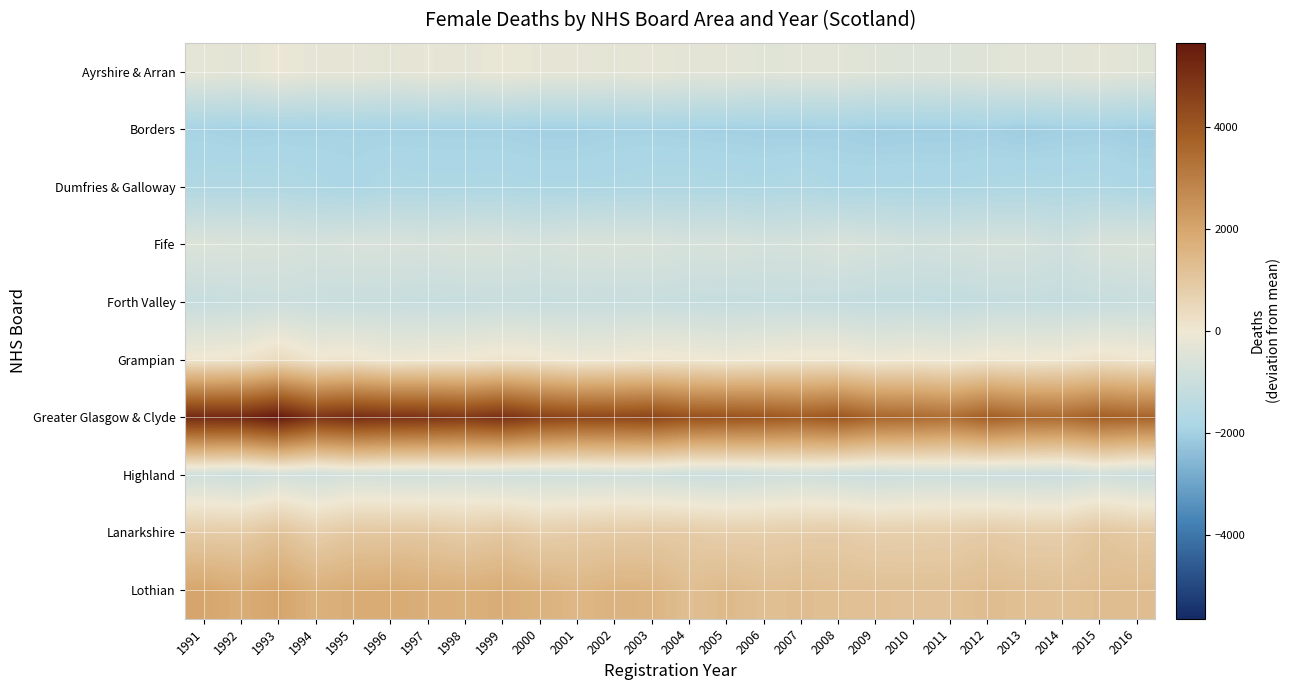

At how many categories does at least one series exceed 5362?

1